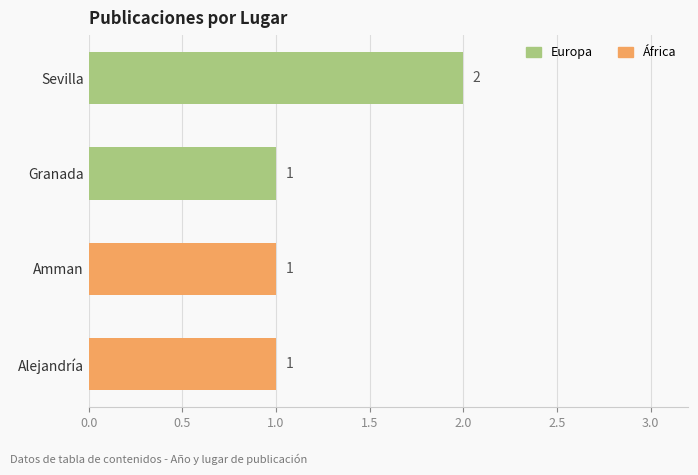

What is the sum of the values at Sevilla and Alejandría?

3